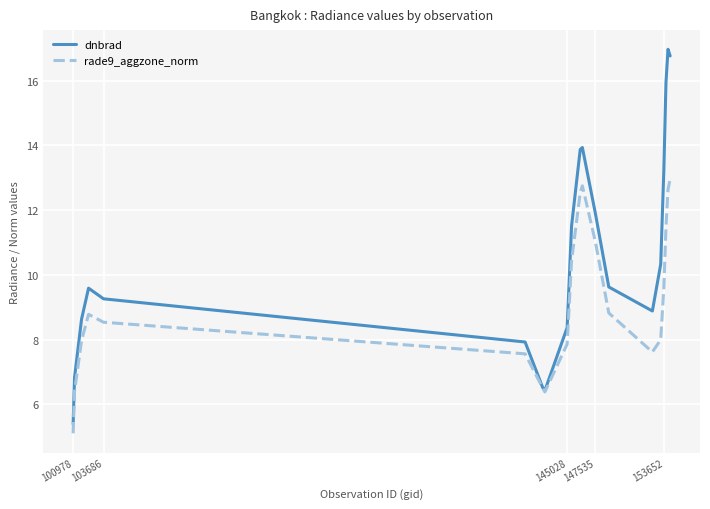

How many lines are shown in the chart?

2